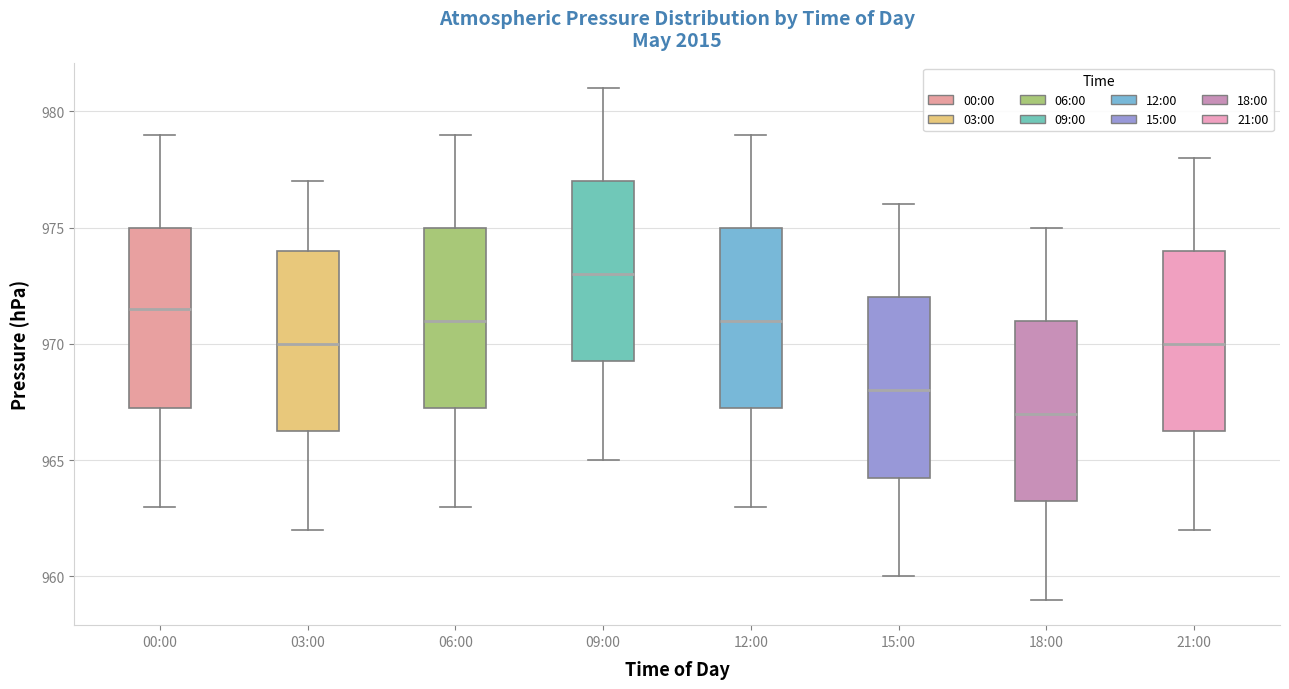

Where is the upper edge of the box for 09:00 on the y-axis? The values are not printed on the chart, so give them approximately, as read against the axis.

977.0